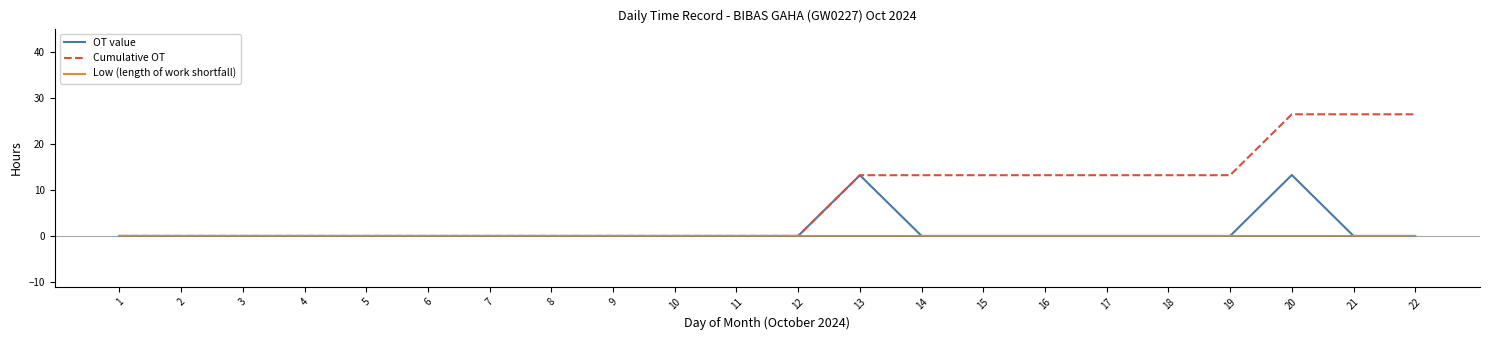

Reading right to left, what are all the values shown in this chart?

OT value: 0.0	0.0	13.2	0.0	0.0	0.0	0.0	0.0	0.0	13.2	0.0	0.0	0.0	0.0	0.0	0.0	0.0	0.0	0.0	0.0	0.0	0.0
Cumulative OT: 26.4	26.4	26.4	13.2	13.2	13.2	13.2	13.2	13.2	13.2	0.0	0.0	0.0	0.0	0.0	0.0	0.0	0.0	0.0	0.0	0.0	0.0
Low (length of work shortfall): 0.0	0.0	0.0	0.0	0.0	0.0	0.0	0.0	0.0	0.0	0.0	0.0	0.0	0.0	0.0	0.0	0.0	0.0	0.0	0.0	0.0	0.0